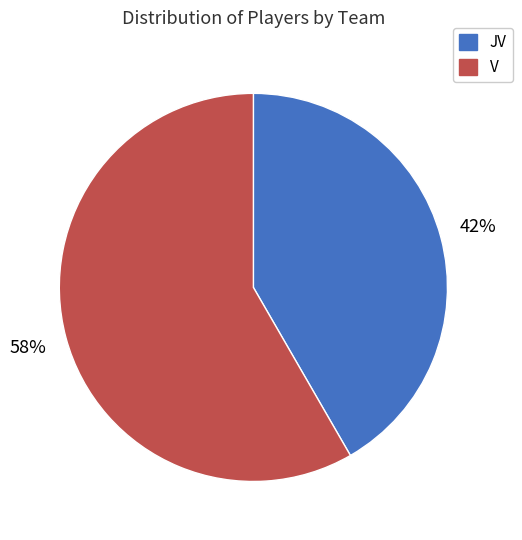

To the nearest percent, what portion does JV represent?

42%